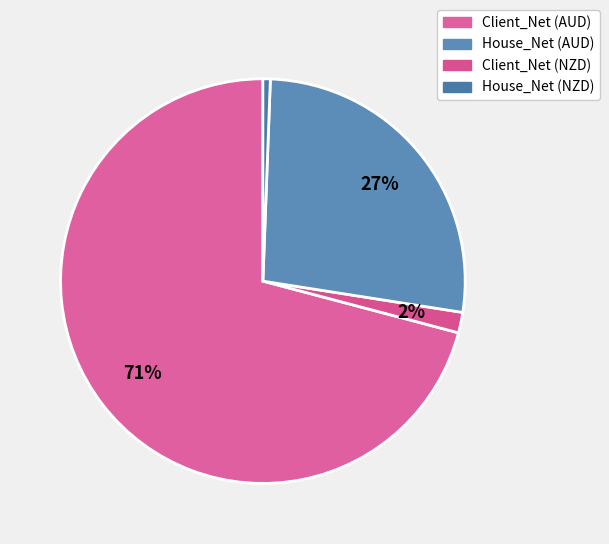

Count the number of slices in the pie.

4